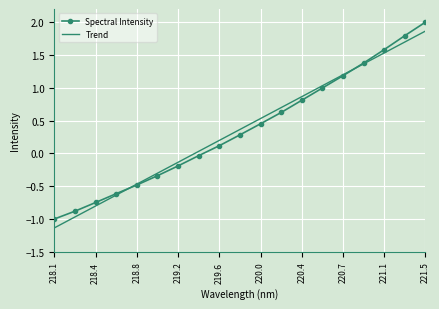

Which series has the widest spread of values?

Spectral Intensity